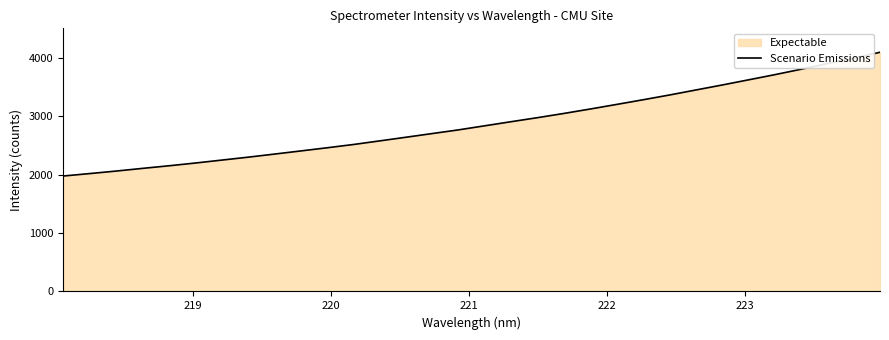

What is the value of the 7th point from the left?

2246.0